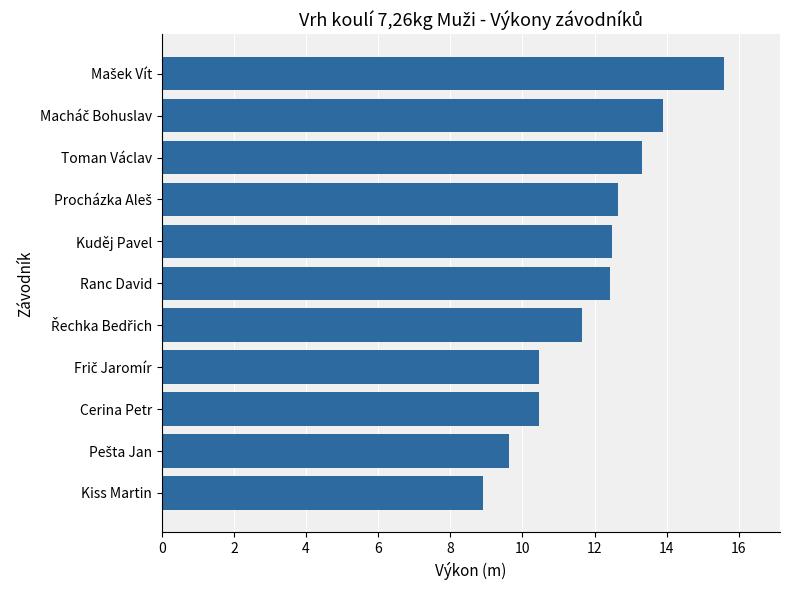

What is the minimum value shown in the chart?

8.9